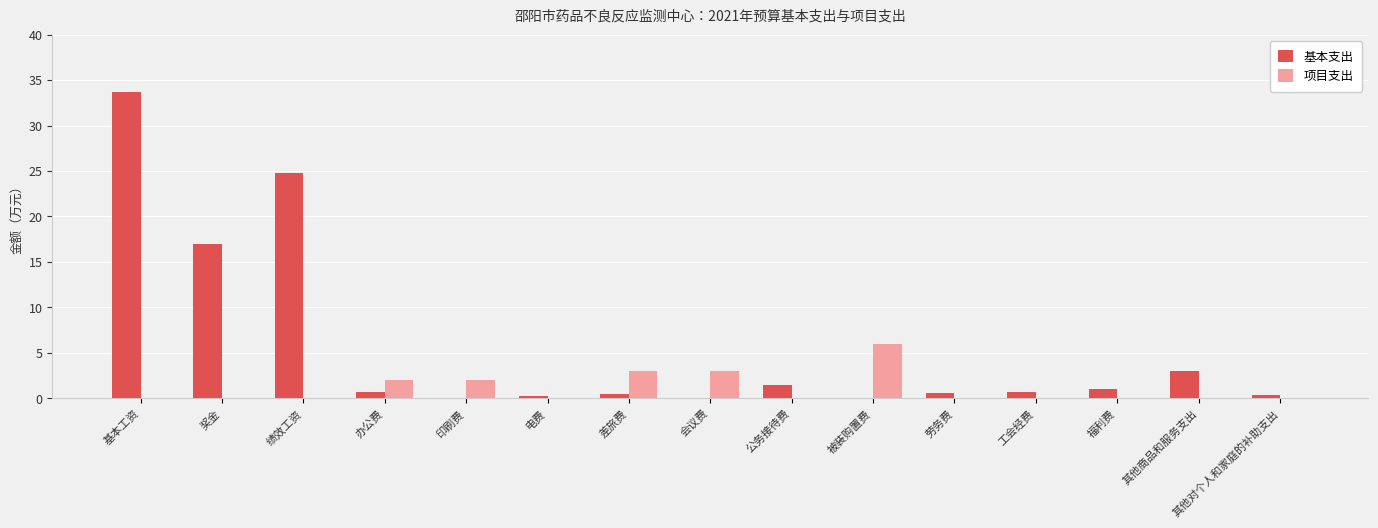

What is the sum of all 基本支出 values?

84.1